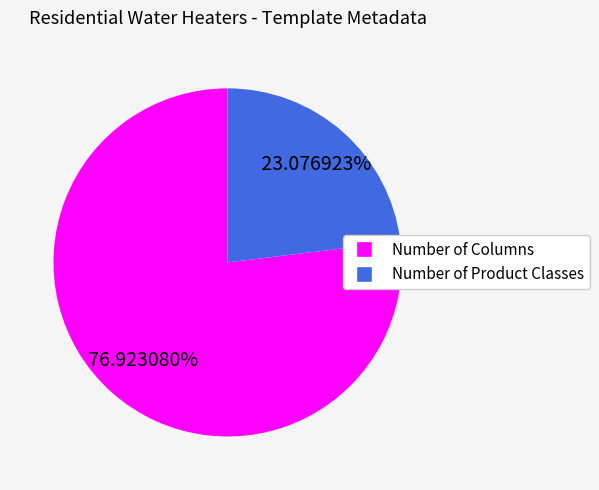

To the nearest percent, what is the average slice percentage?

50%